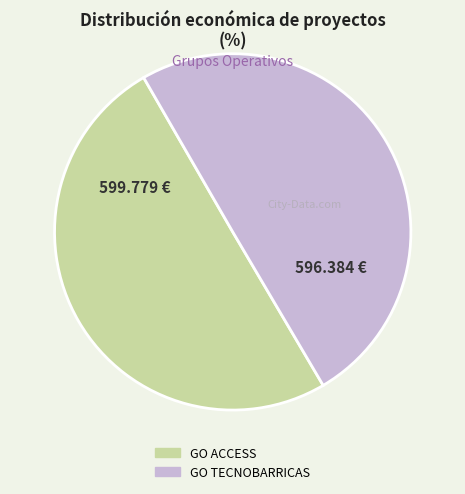

How many segments does this pie chart have?

2